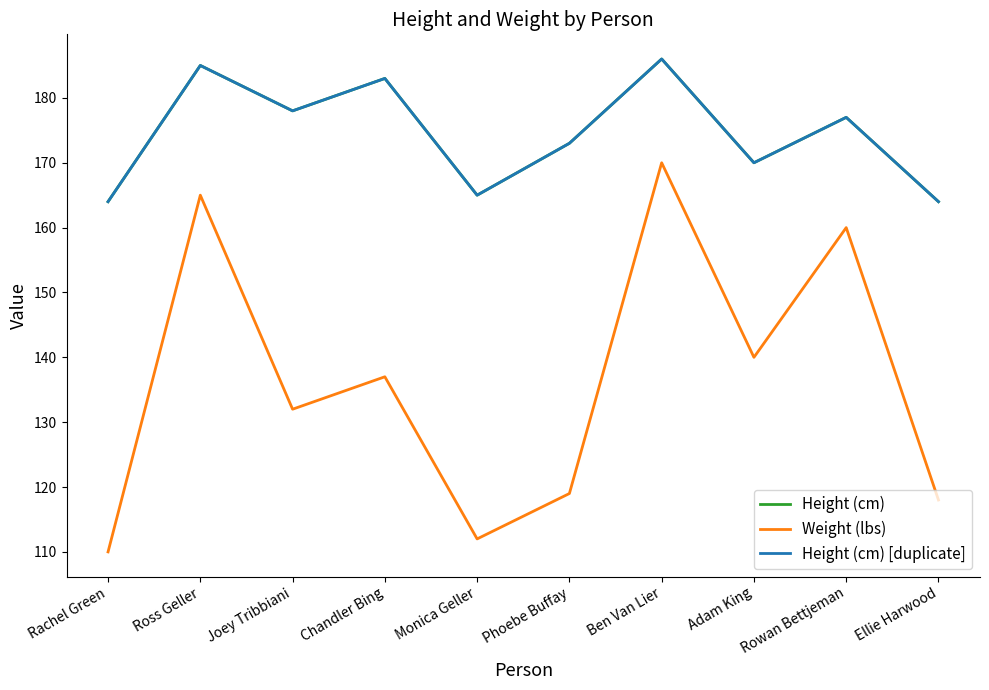

Where is Weight (lbs) nearest to the value 140?

Adam King